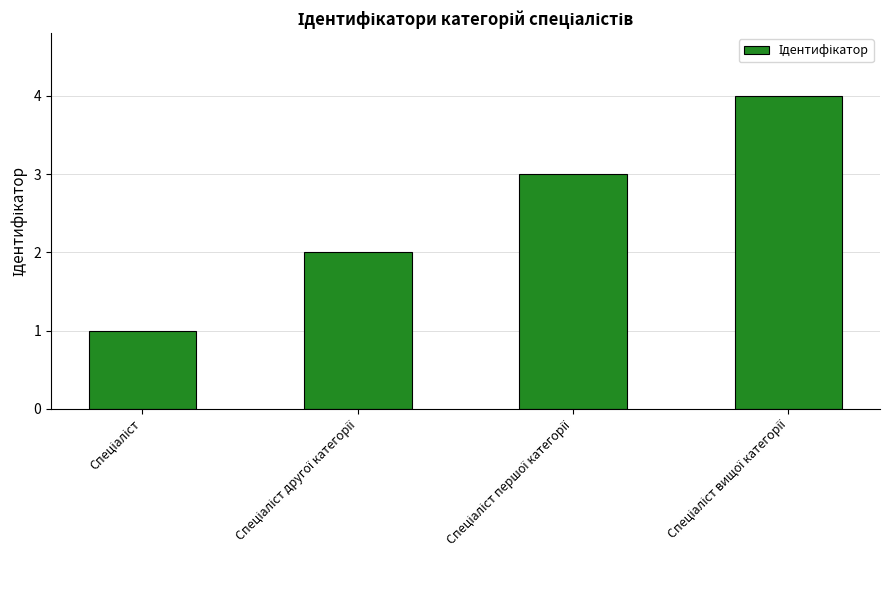

What is the sum of all values?

10